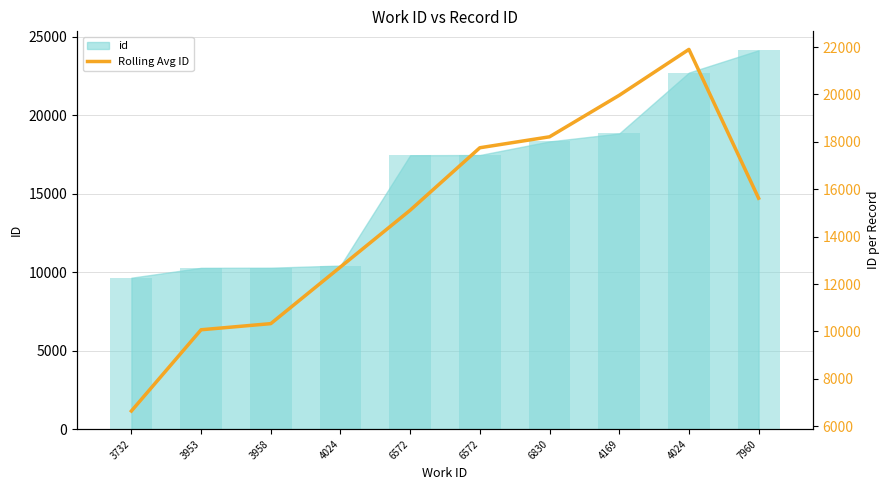

How many bars are there in total?

10